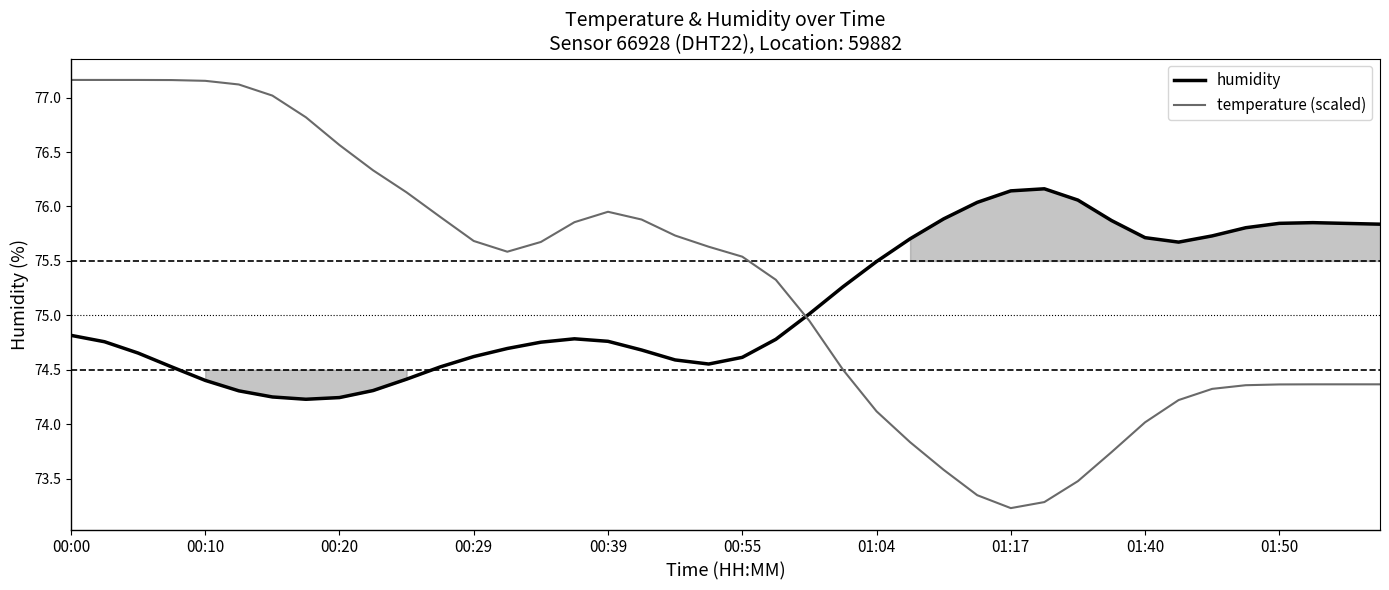

The humidity series shows 42.7 at 00:39. True or false?

False